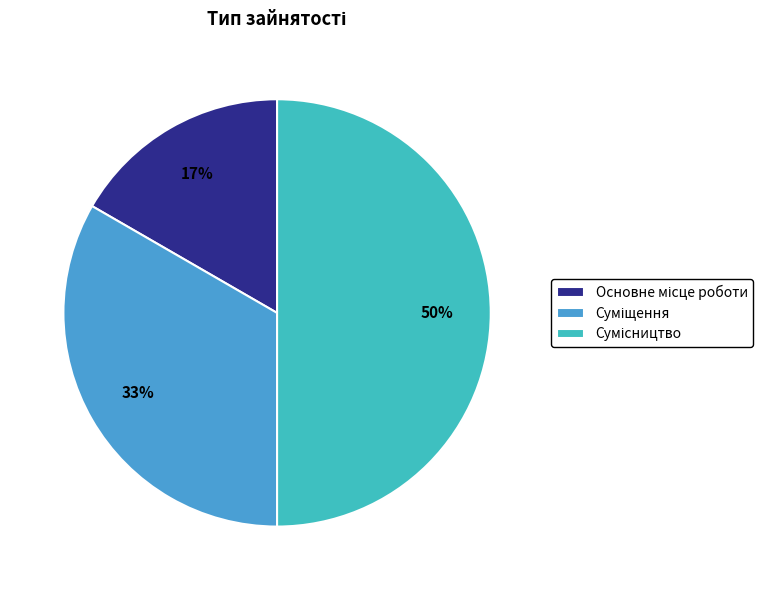

To the nearest percent, what is the average slice percentage?

33%